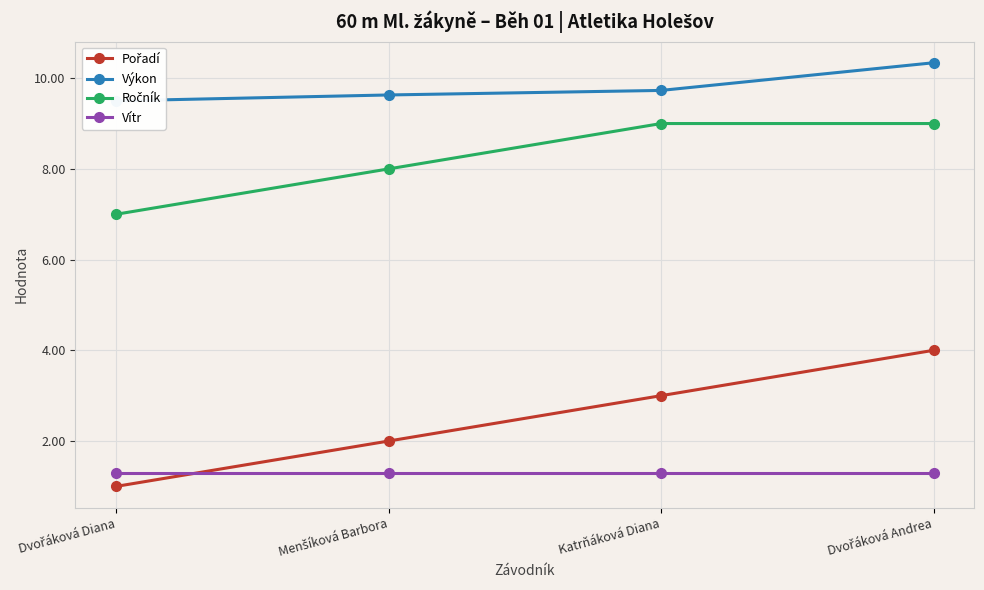

What is the label of the 2nd point from the right?

Katrňáková Diana